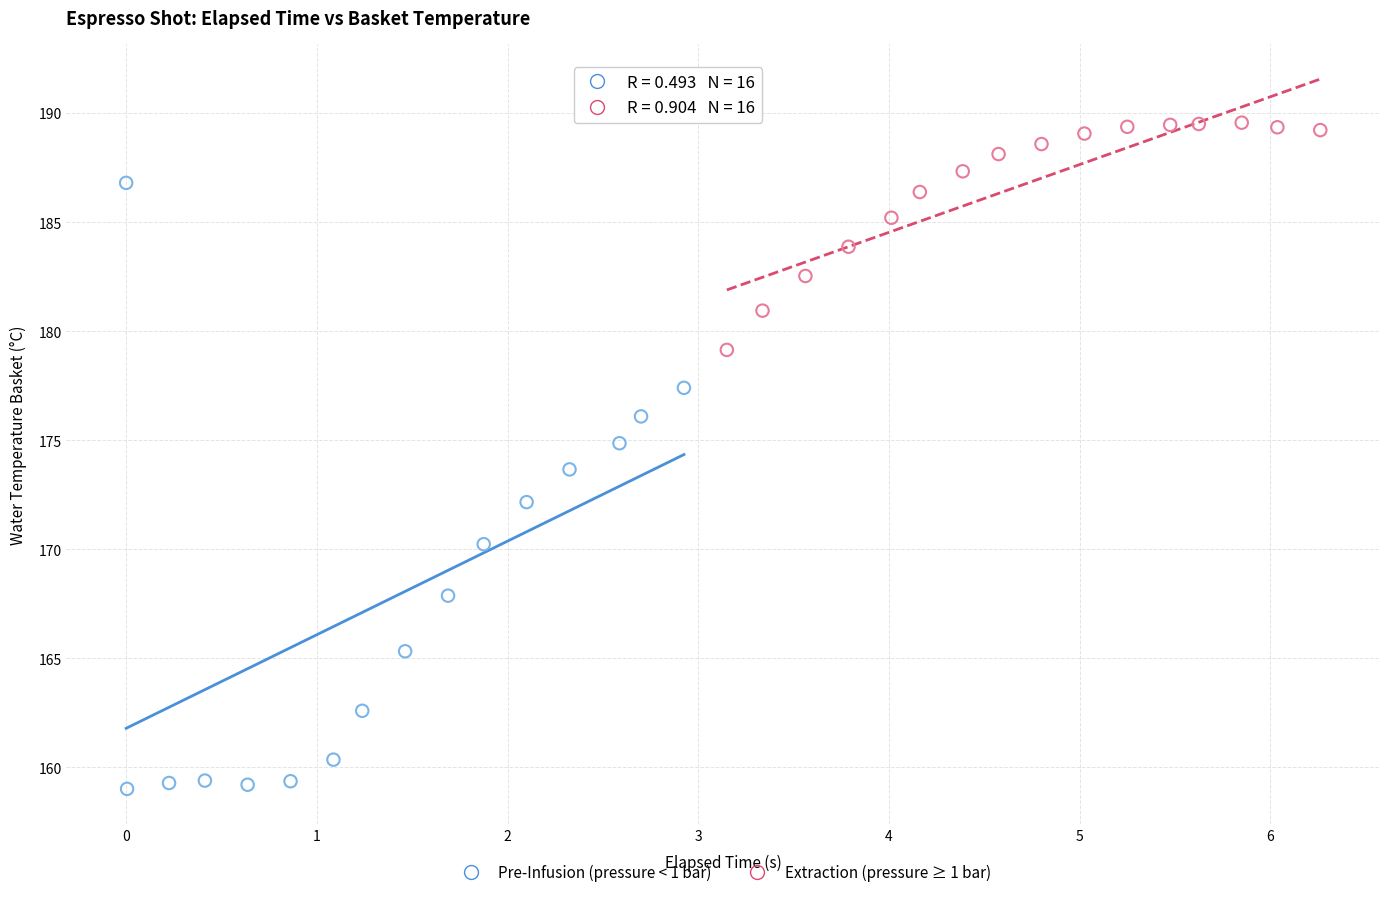

What are all the series names shown in the legend?

Pre-Infusion (pressure < 1 bar), Extraction (pressure ≥ 1 bar)